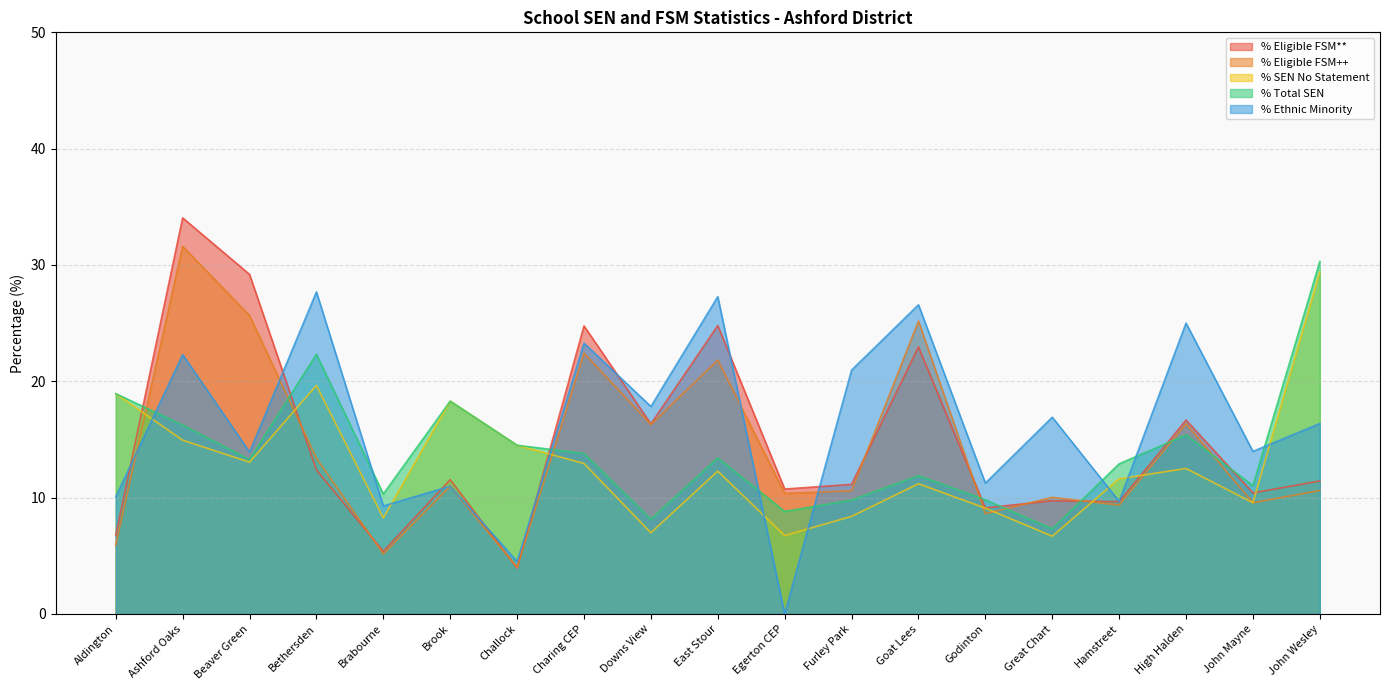

True or false: % Eligible FSM++ and % Ethnic Minority cross at least once.

True